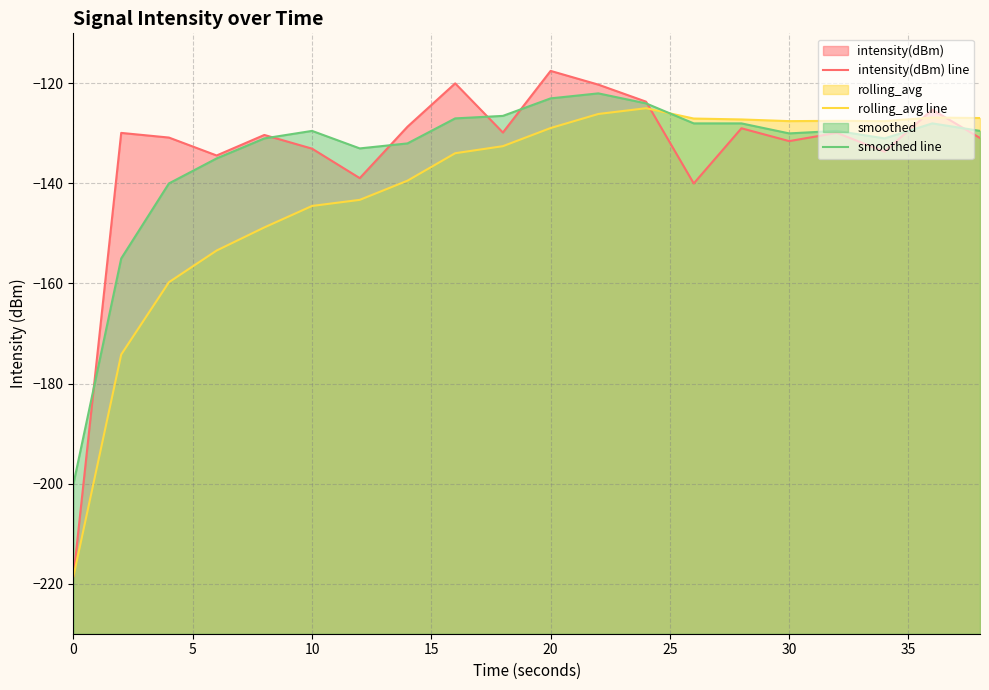

What is the sum of all rolling_avg line values?

-2819.0